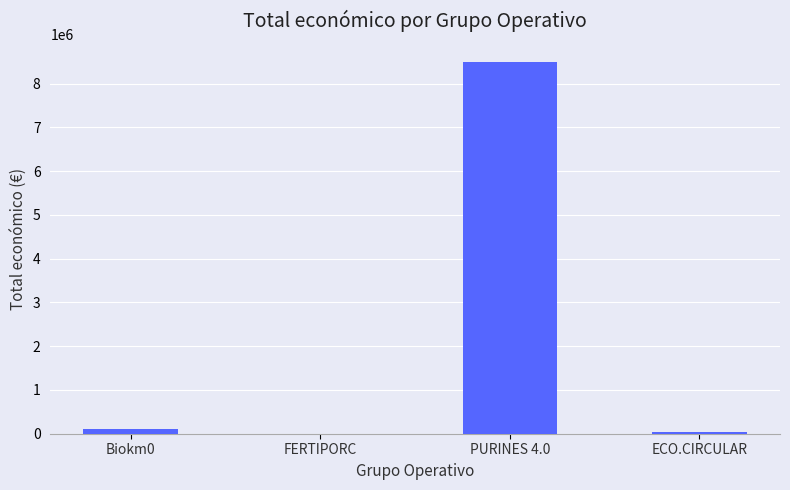

What is the sum of the values at FERTIPORC and ECO.CIRCULAR?

47845